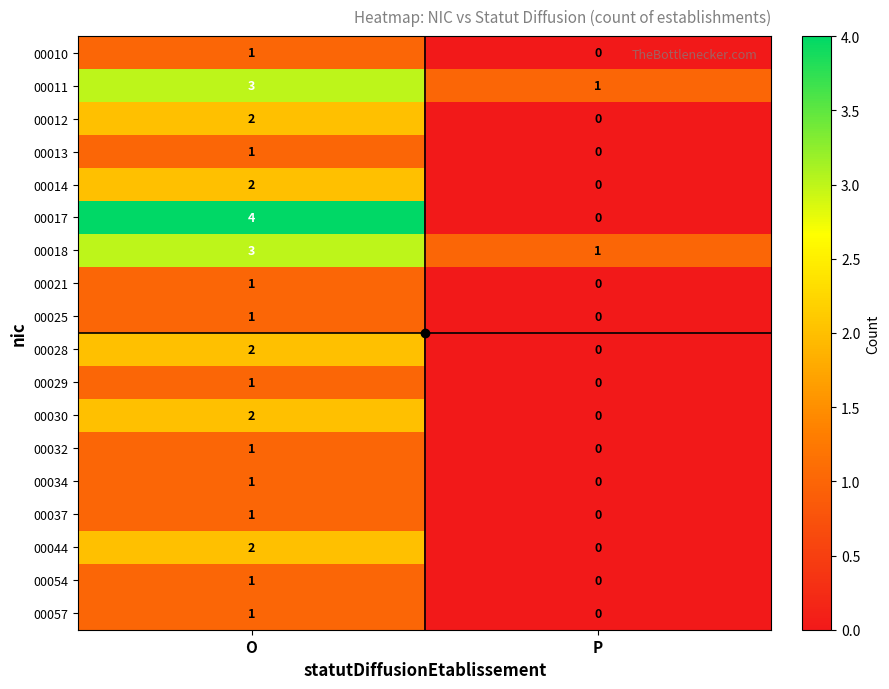

Which category has the highest value across all series?

O